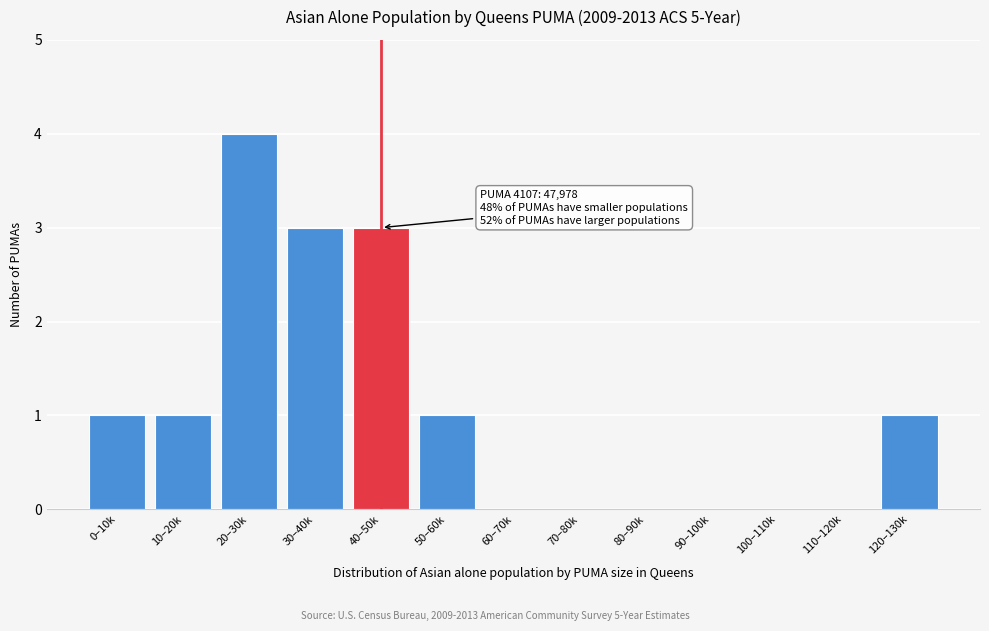

Reading right to left, extract all data points from this chart.

120–130k=1	110–120k=0	100–110k=0	90–100k=0	80–90k=0	70–80k=0	60–70k=0	50–60k=1	40–50k=3	30–40k=3	20–30k=4	10–20k=1	0–10k=1